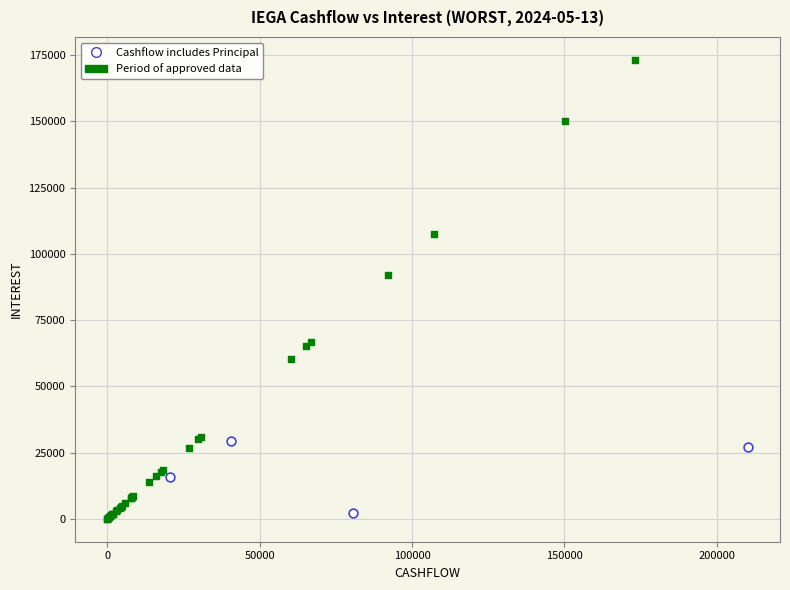

Which series has the widest spread of Y values?

Period of approved data